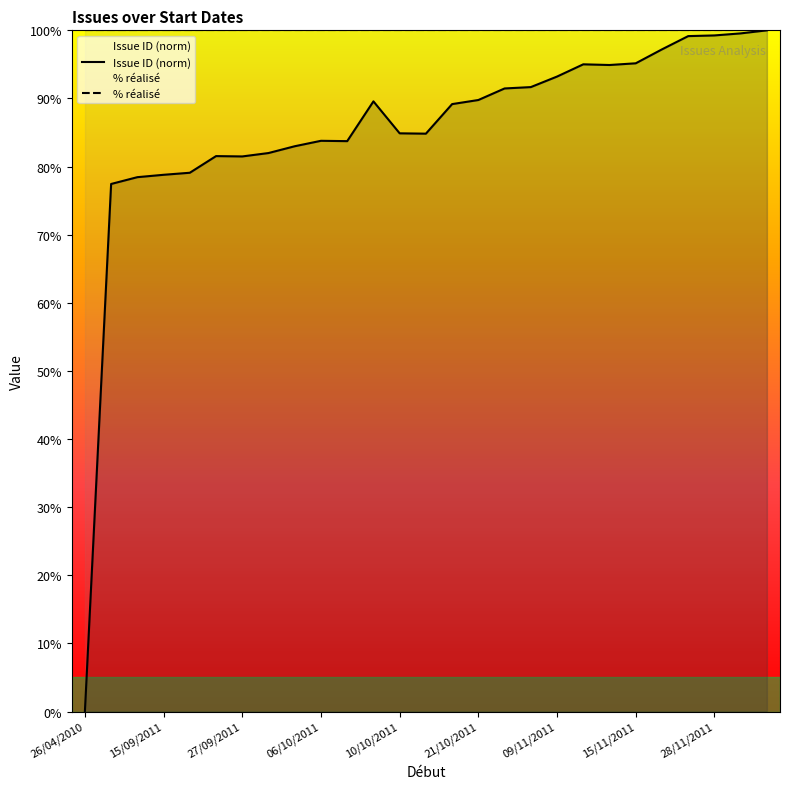

Rank the series at 10/10/2011 from lowest to highest value.

Issue ID (norm), % réalisé